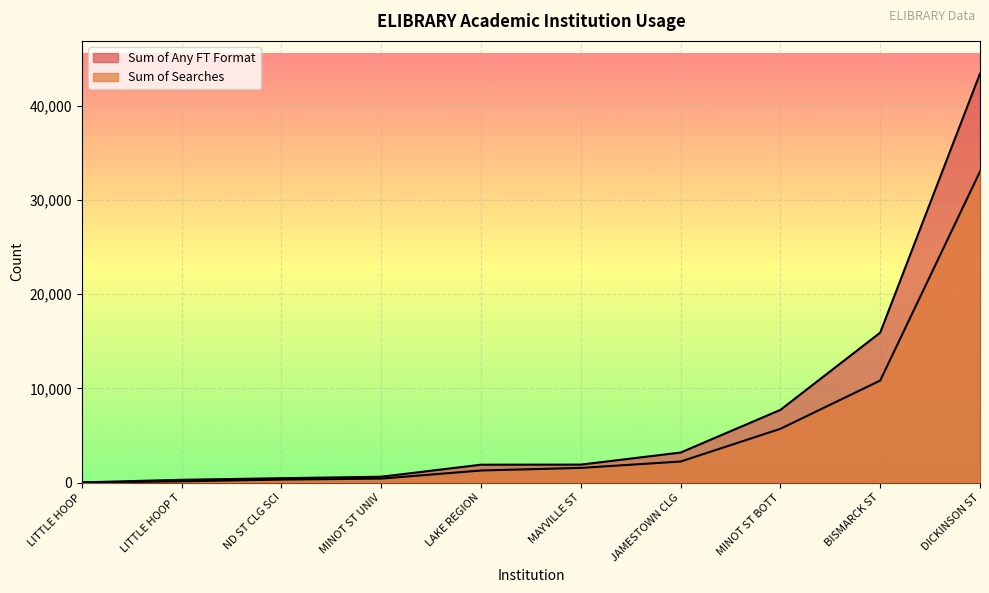

At how many categories does at least one series exceed 2545?

4